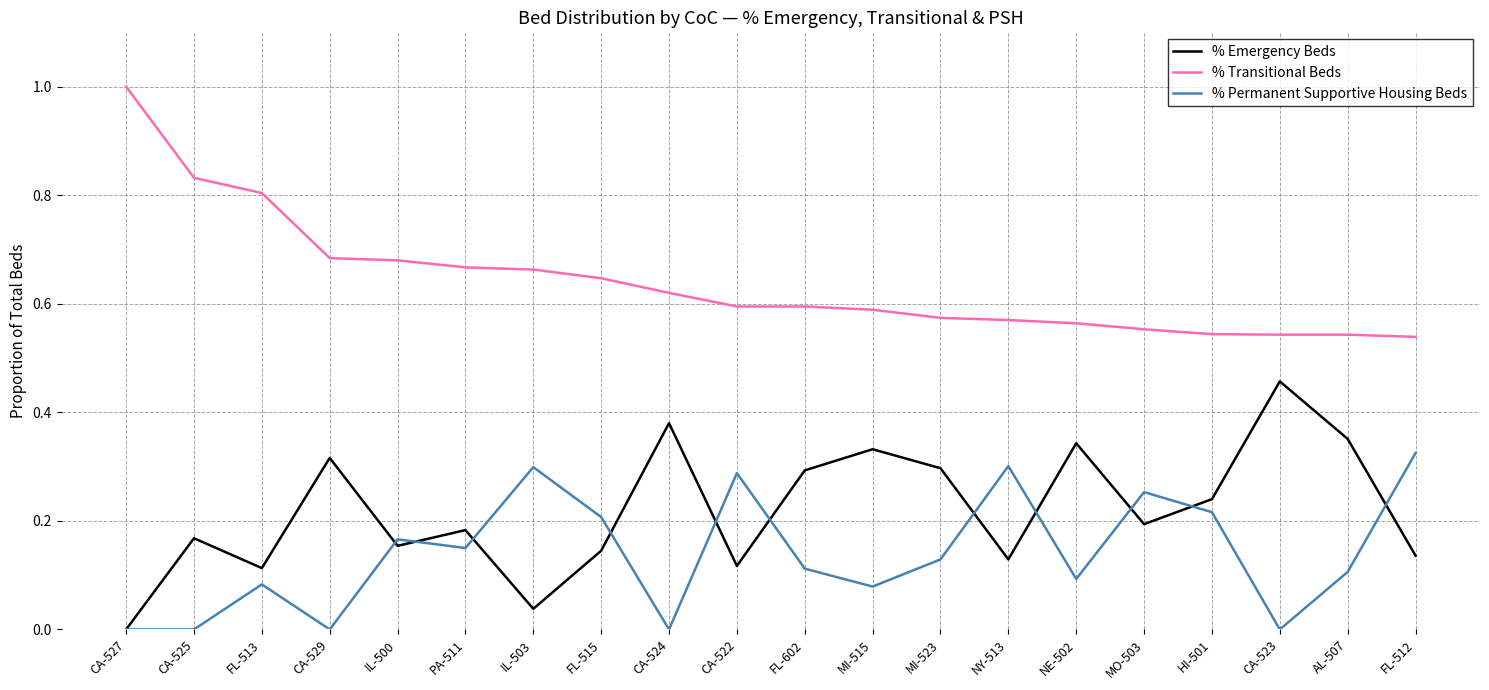

Rank the series at FL-602 from lowest to highest value.

% Permanent Supportive Housing Beds, % Emergency Beds, % Transitional Beds